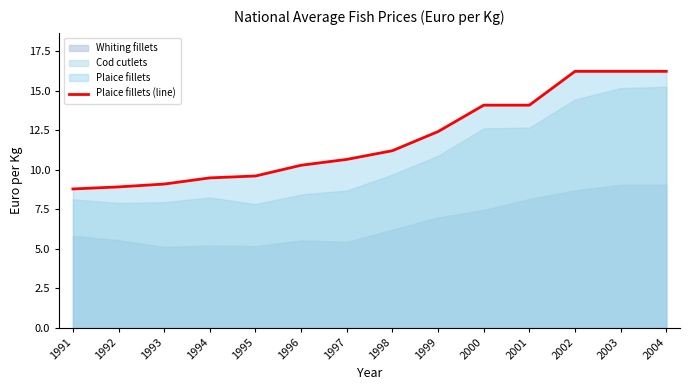

What is the sum of all values?

167.2